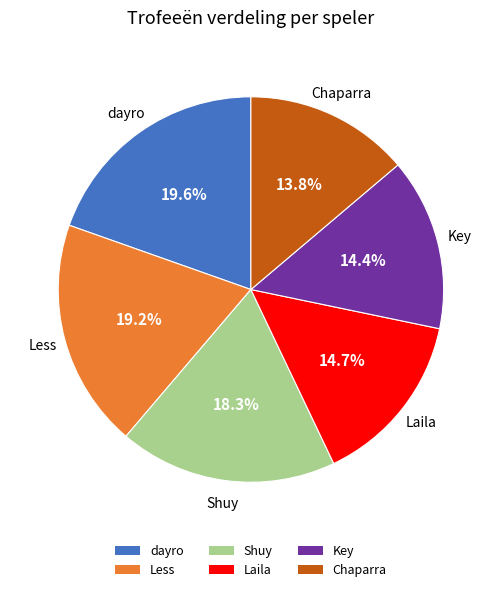

To the nearest percent, what is the difference between the largest and smallest slice percentages?

6%